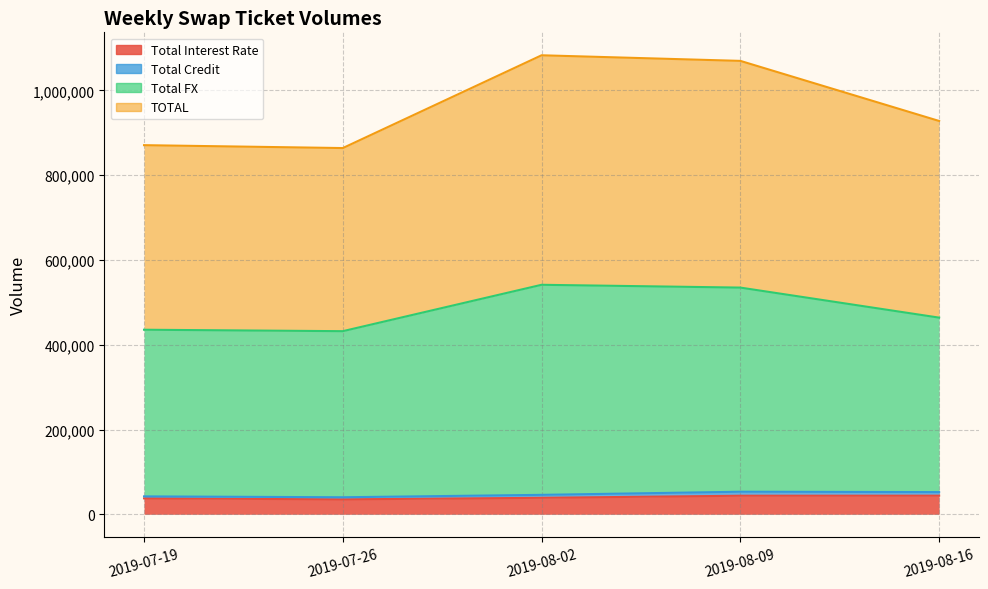

What is the sum of the Total Interest Rate values at 2019-07-19 and 2019-08-02?

76537